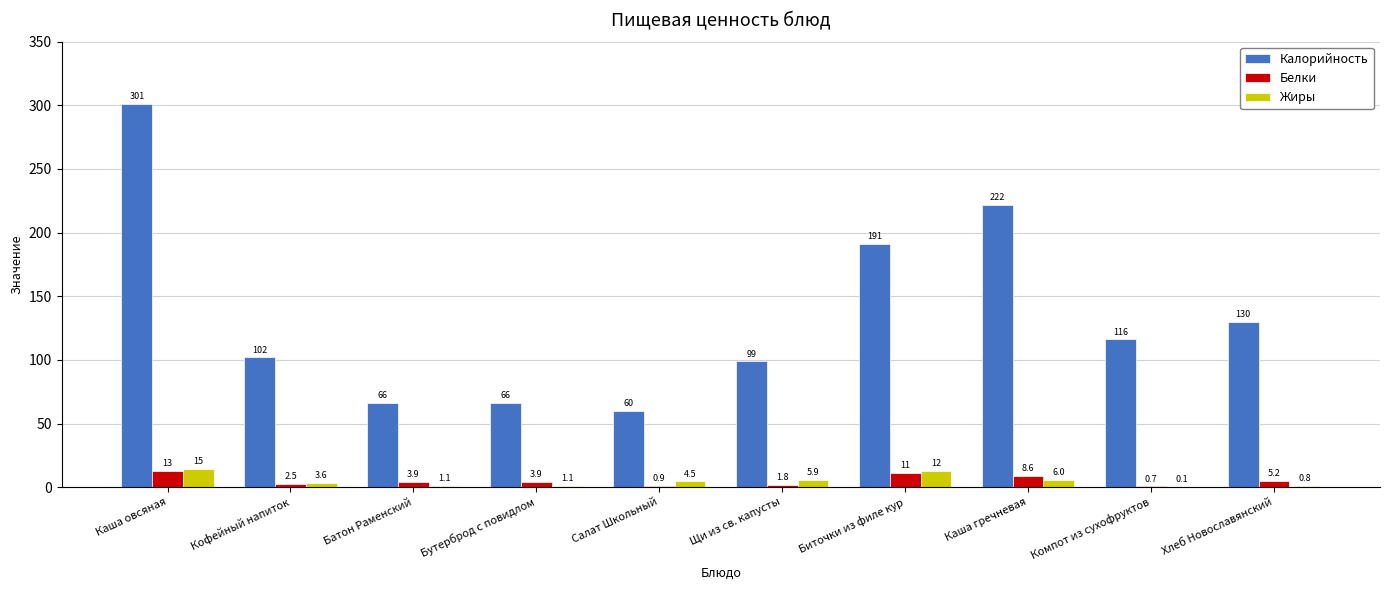

Is it true that Калорийность equals 66.5 at Компот из сухофруктов?

False